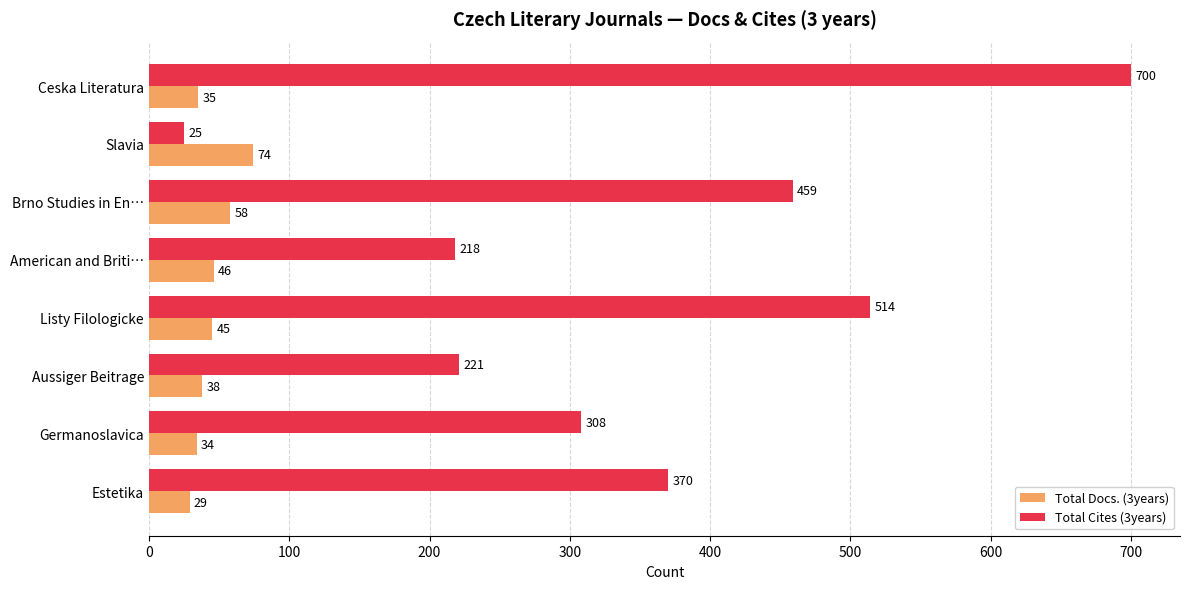

What is the spread (max minus min) of values at Germanoslavica?

274